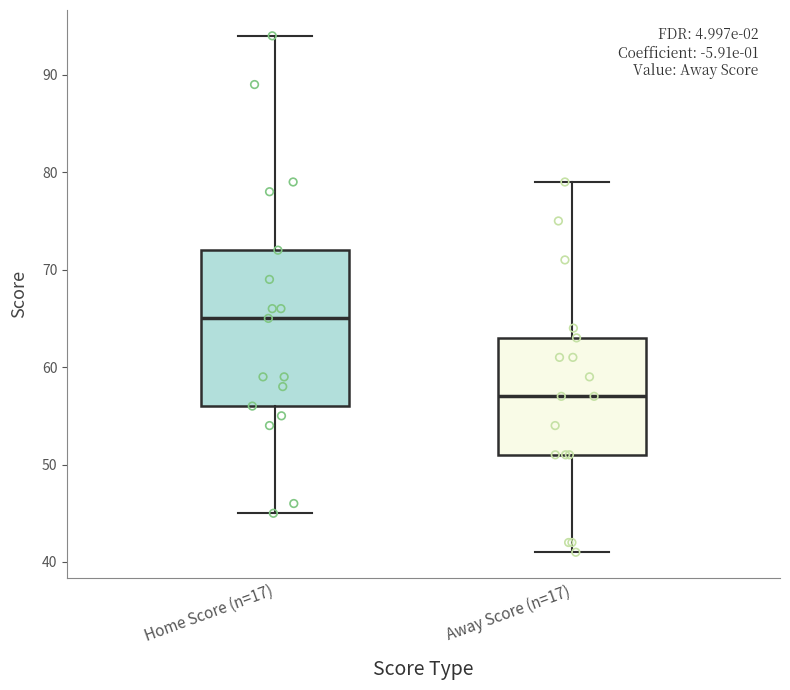

Which box's median line is the lowest?

Away Score (n=17)